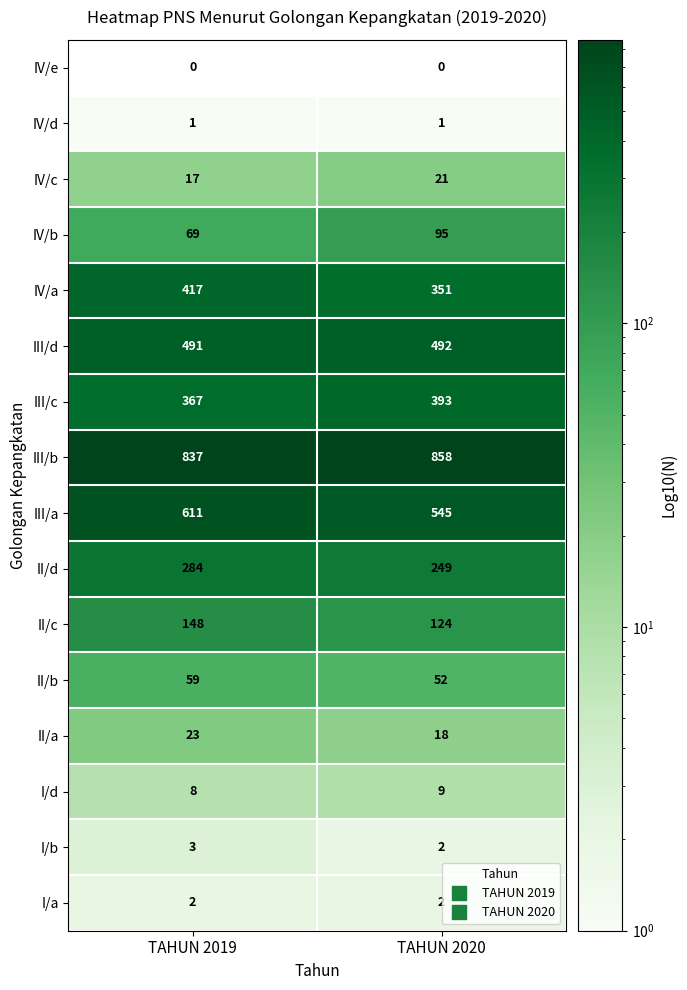

The value of II/d at TAHUN 2020 is 249. True or false?

True